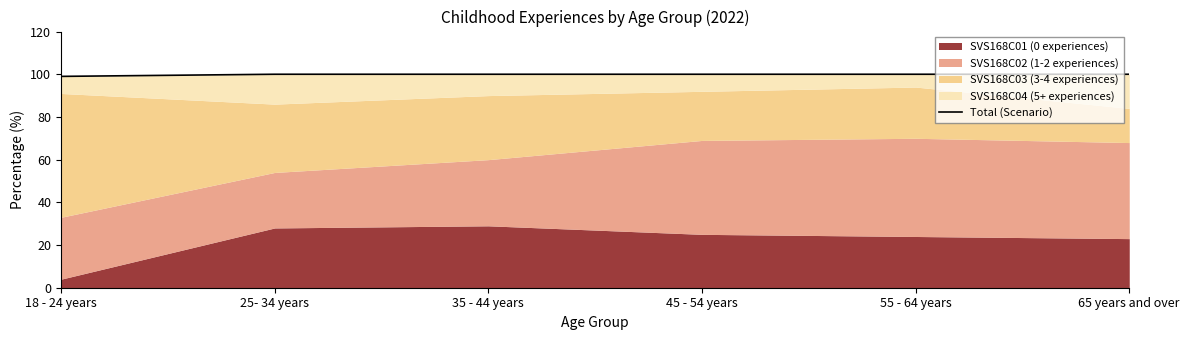

What is the label of the 6th point from the right?

18 - 24 years